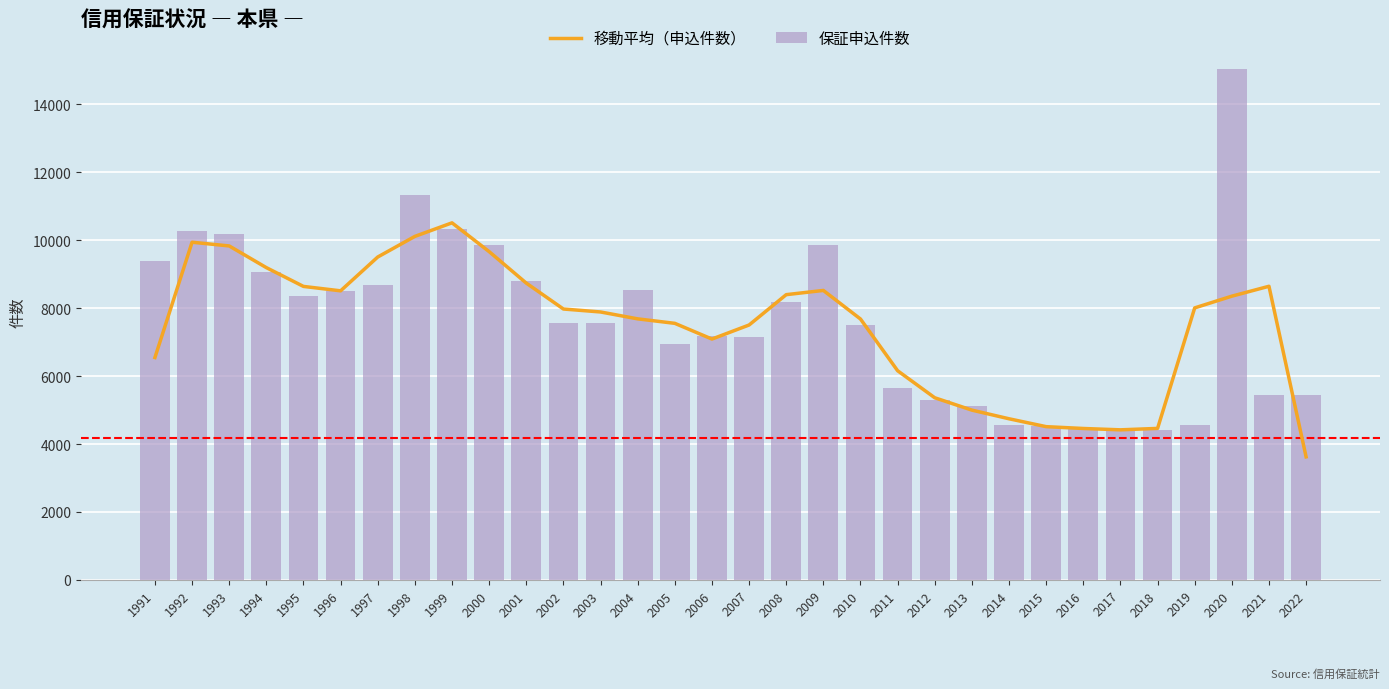

What are all the series names shown in the legend?

移動平均（申込件数）, 保証申込件数